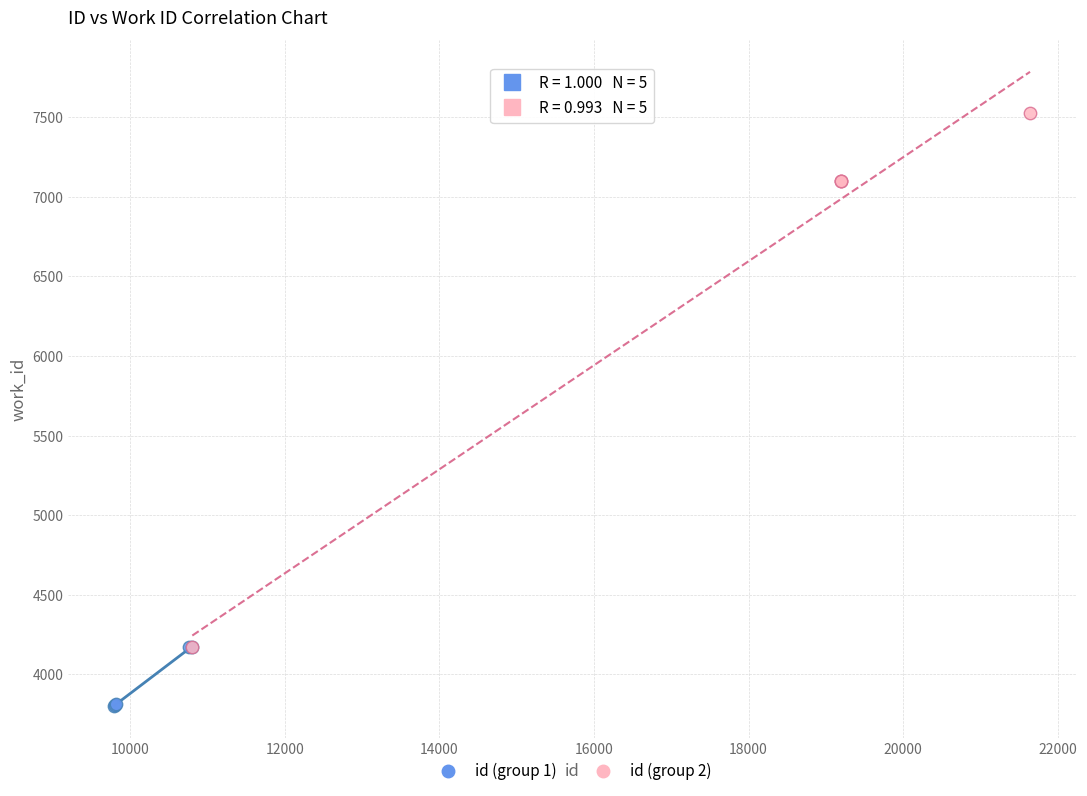

Which series has the widest spread of Y values?

id (group 2)